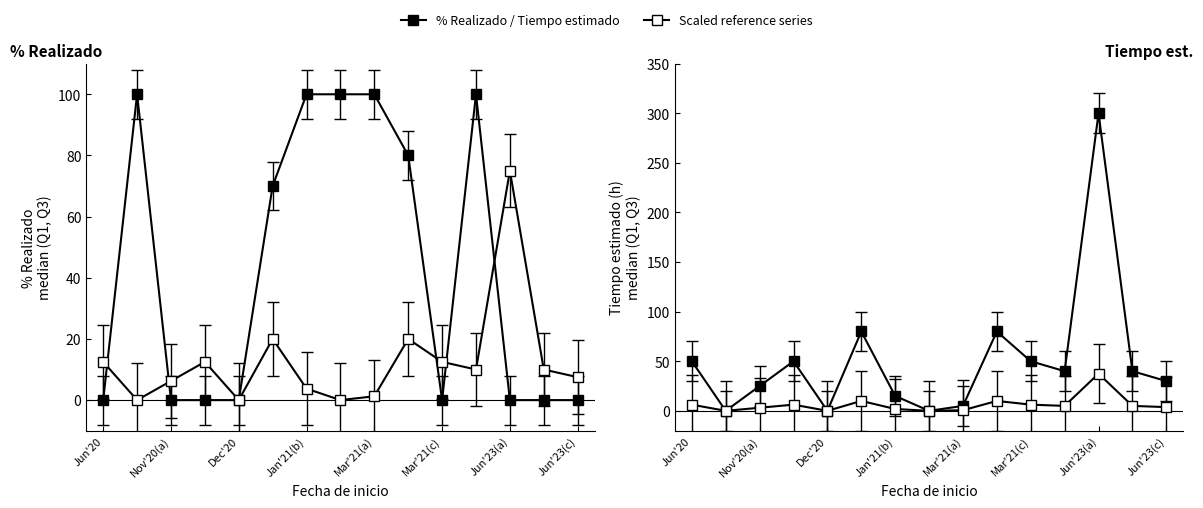

Reading right to left, transcribe all the data shown in this chart.

% Realizado: 0.0	0.0	0.0	100.0	0.0	80.0	100.0	100.0	100.0	70.0	0.0	0.0	0.0	100.0	0.0
Tiempo estimado: 7.5	10.0	75.0	10.0	12.5	20.0	1.2	0.0	3.8	20.0	0.0	12.5	6.2	0.0	12.5